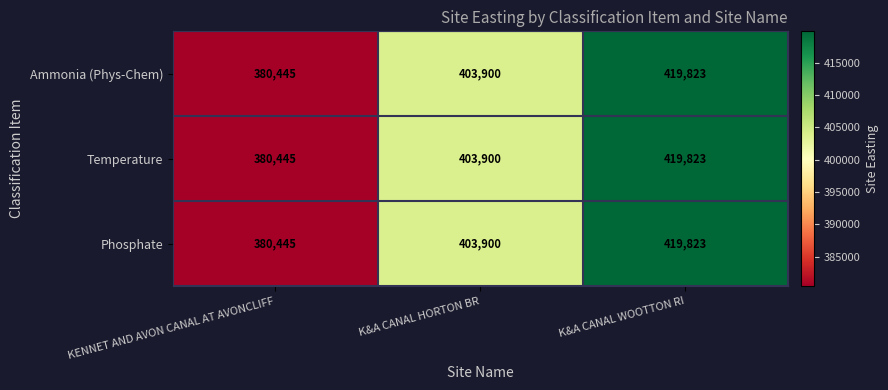

Reading left to right, list all the values displayed in this chart.

Ammonia (Phys-Chem): KENNET AND AVON CANAL AT AVONCLIFF=380445	K&A CANAL HORTON BR=403900	K&A CANAL WOOTTON RI=419823
Temperature: KENNET AND AVON CANAL AT AVONCLIFF=380445	K&A CANAL HORTON BR=403900	K&A CANAL WOOTTON RI=419823
Phosphate: KENNET AND AVON CANAL AT AVONCLIFF=380445	K&A CANAL HORTON BR=403900	K&A CANAL WOOTTON RI=419823